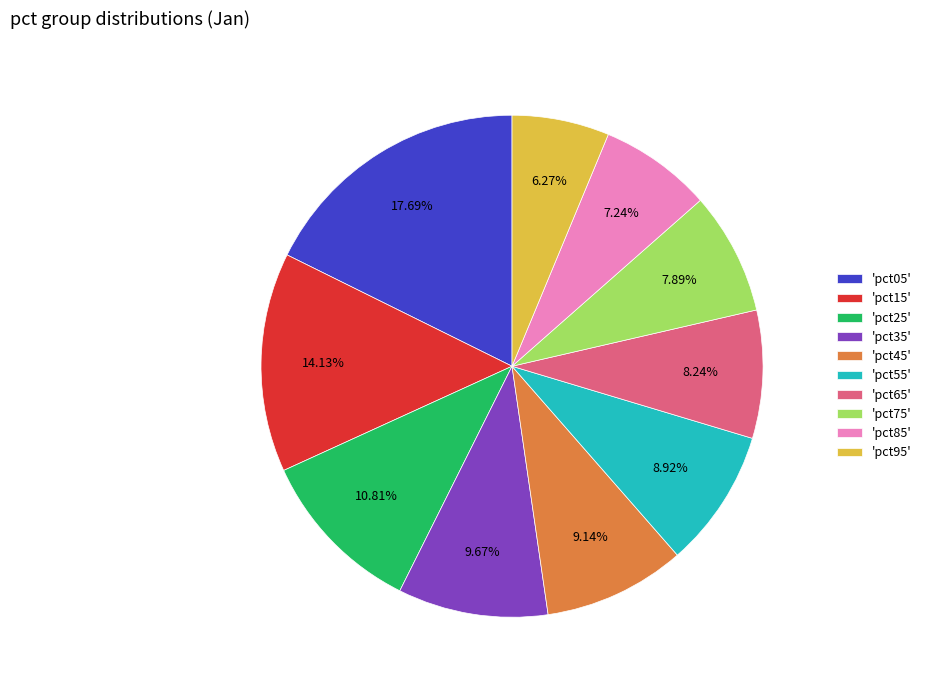

To the nearest percent, what is the difference between the largest and smallest slice percentages?

11%